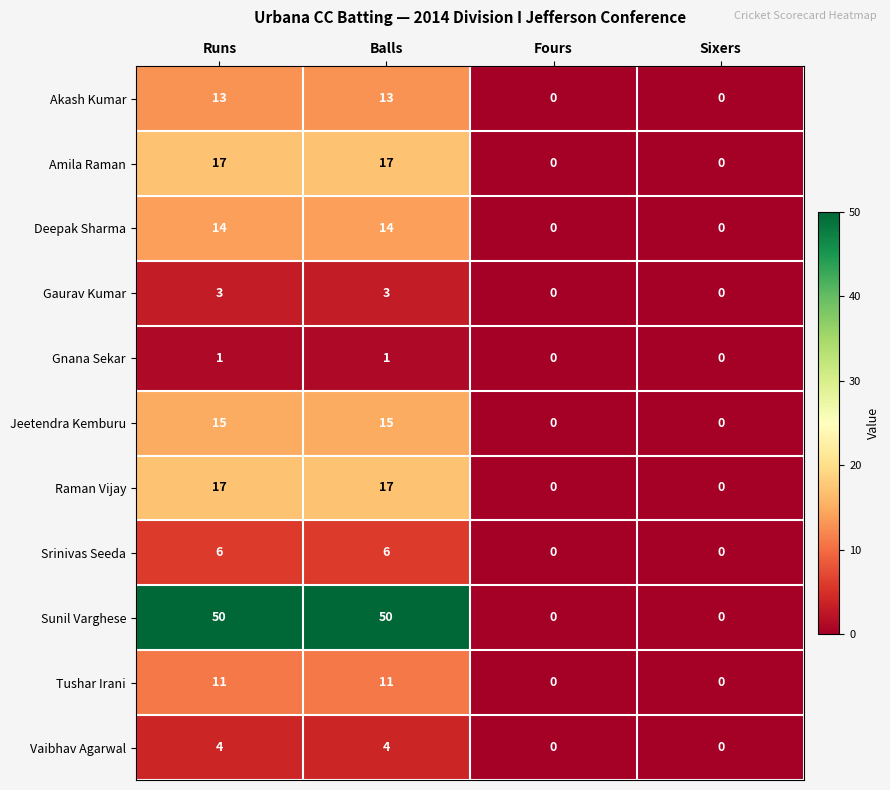

How many Raman Vijay values are between 0 and 17?

4